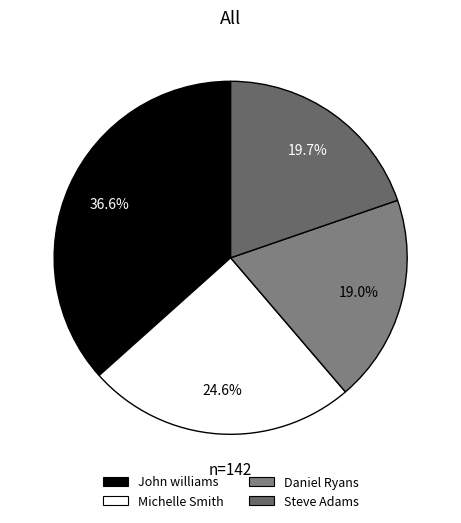

To the nearest percent, what is the difference between the Daniel Ryans and Steve Adams slice percentages?

1%